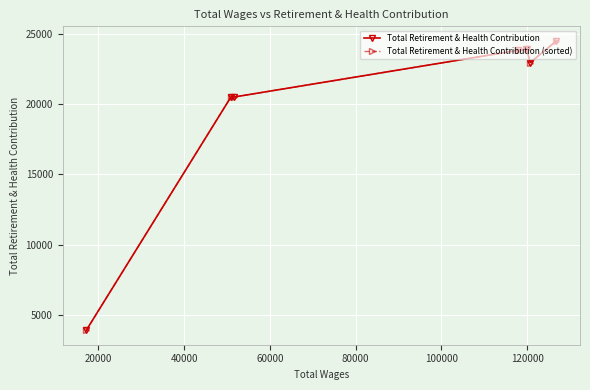

Reading left to right, what are all the values shown in this chart?

Total Retirement & Health Contribution: 24496	22949	23911	23911	23822	20502	20502	3919
Total Retirement & Health Contribution (sorted): 3919	20502	20502	23822	23911	23911	22949	24496